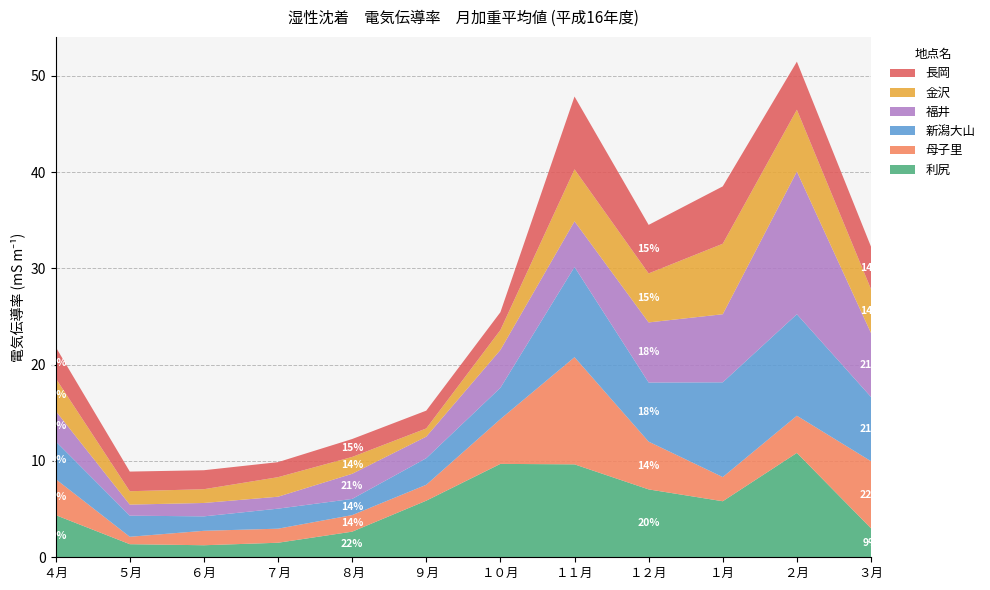

Reading left to right, extract all data points from this chart.

利尻: ４月=4.4	５月=1.4	６月=1.2	７月=1.5	８月=2.7	９月=5.9	１０月=9.7	１１月=9.7	１２月=7.0	１月=5.8	２月=10.8	３月=3.0
母子里: ４月=3.7	５月=0.8	６月=1.5	７月=1.5	８月=1.7	９月=1.6	１０月=4.7	１１月=11.1	１２月=5.0	１月=2.5	２月=3.9	３月=7.0
新潟大山: ４月=3.9	５月=2.2	６月=1.5	７月=2.1	８月=1.7	９月=2.8	１０月=3.2	１１月=9.4	１２月=6.1	１月=9.8	２月=10.5	３月=6.7
福井: ４月=3.2	５月=1.1	６月=1.4	７月=1.2	８月=2.6	９月=2.2	１０月=3.9	１１月=4.7	１２月=6.2	１月=7.1	２月=14.8	３月=6.6
金沢: ４月=3.4	５月=1.4	６月=1.4	７月=2.0	８月=1.8	９月=0.8	１０月=2.1	１１月=5.4	１２月=5.1	１月=7.3	２月=6.4	３月=4.6
長岡: ４月=3.2	５月=2.0	６月=2.0	７月=1.6	８月=1.9	９月=1.9	１０月=1.9	１１月=7.6	１２月=5.0	１月=6.0	２月=5.0	３月=4.4